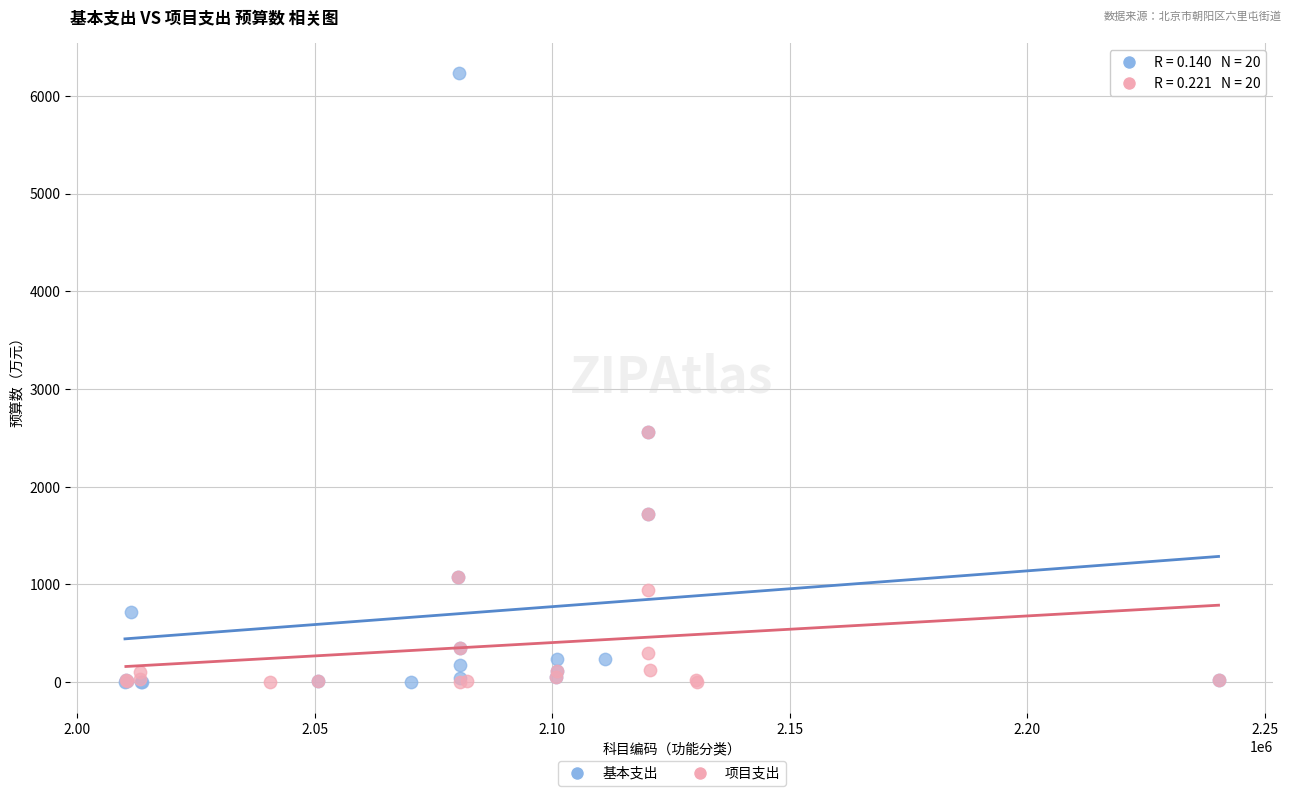

What are all the series names shown in the legend?

基本支出, 项目支出